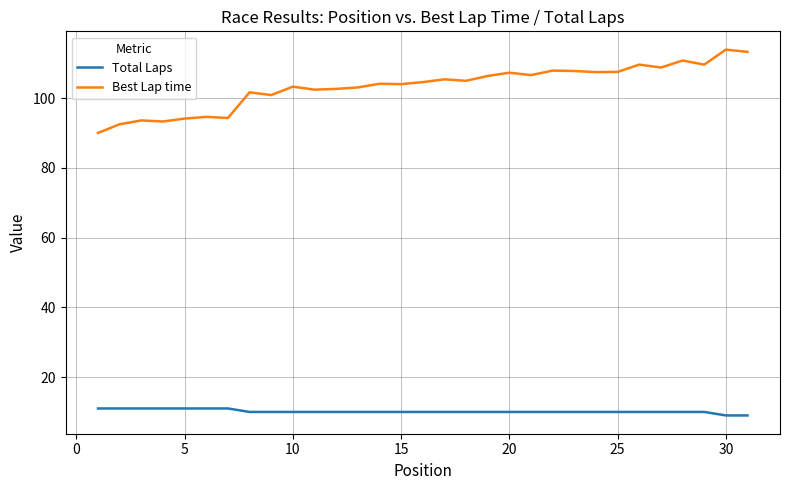

True or false: Best Lap time and Total Laps intersect in this chart.

False